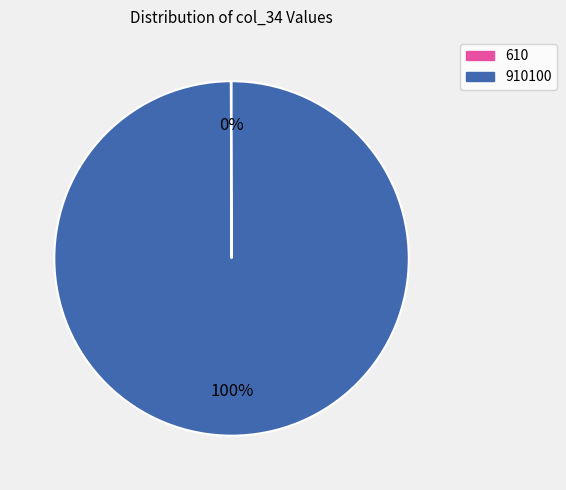

To the nearest percent, what is the difference between the largest and smallest slice percentages?

100%